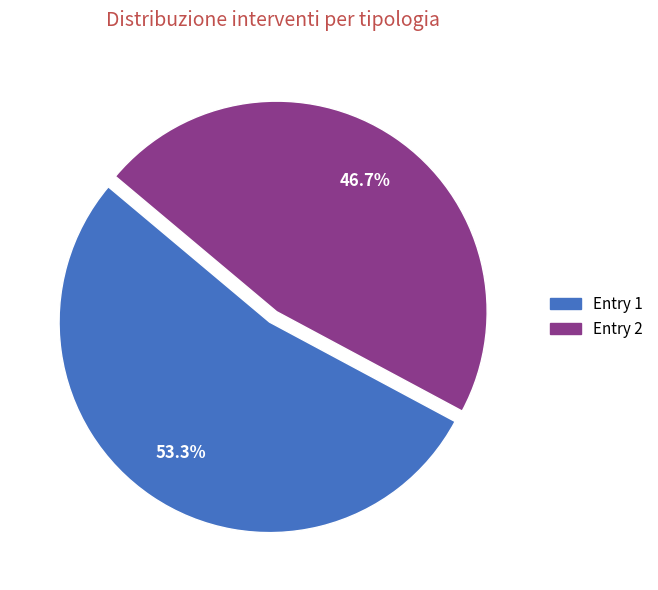

How many slices are in this pie chart?

2